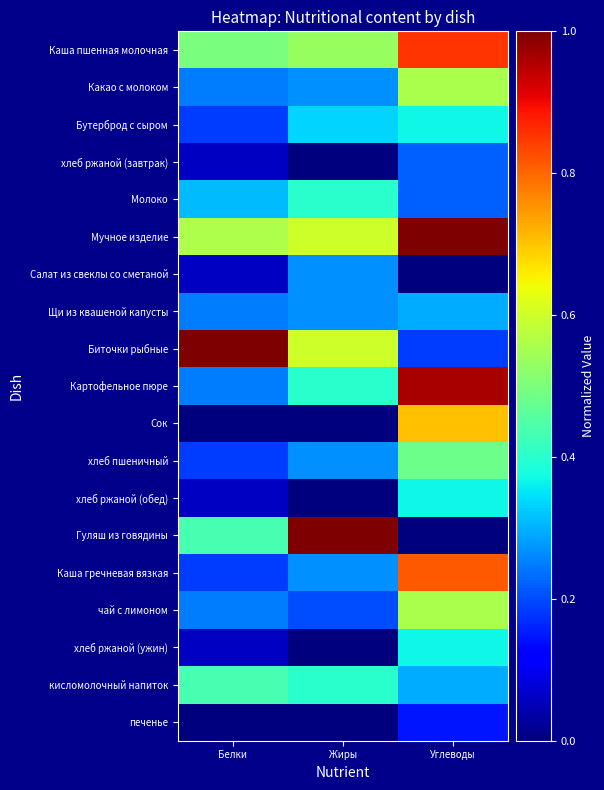

Reading right to left, list all the values displayed in this chart.

Каша пшенная молочная: Углеводы=0.9	Жиры=0.5	Белки=0.5
Какао с молоком: Углеводы=0.6	Жиры=0.3	Белки=0.2
Бутерброд с сыром: Углеводы=0.4	Жиры=0.3	Белки=0.2
хлеб ржаной (завтрак): Углеводы=0.2	Жиры=0.0	Белки=0.1
Молоко: Углеводы=0.2	Жиры=0.4	Белки=0.3
Мучное изделие: Углеводы=1.0	Жиры=0.6	Белки=0.6
Салат из свеклы со сметаной: Углеводы=0.0	Жиры=0.3	Белки=0.1
Щи из квашеной капусты: Углеводы=0.3	Жиры=0.3	Белки=0.2
Биточки рыбные: Углеводы=0.2	Жиры=0.6	Белки=1.0
Картофельное пюре: Углеводы=1.0	Жиры=0.4	Белки=0.2
Сок: Углеводы=0.7	Жиры=0.0	Белки=0.0
хлеб пшеничный: Углеводы=0.5	Жиры=0.3	Белки=0.2
хлеб ржаной (обед): Углеводы=0.4	Жиры=0.0	Белки=0.1
Гуляш из говядины: Углеводы=0.0	Жиры=1.0	Белки=0.4
Каша гречневая вязкая: Углеводы=0.8	Жиры=0.3	Белки=0.2
чай с лимоном: Углеводы=0.6	Жиры=0.2	Белки=0.2
хлеб ржаной (ужин): Углеводы=0.4	Жиры=0.0	Белки=0.1
кисломолочный напиток: Углеводы=0.3	Жиры=0.4	Белки=0.4
печенье: Углеводы=0.1	Жиры=0.0	Белки=0.0